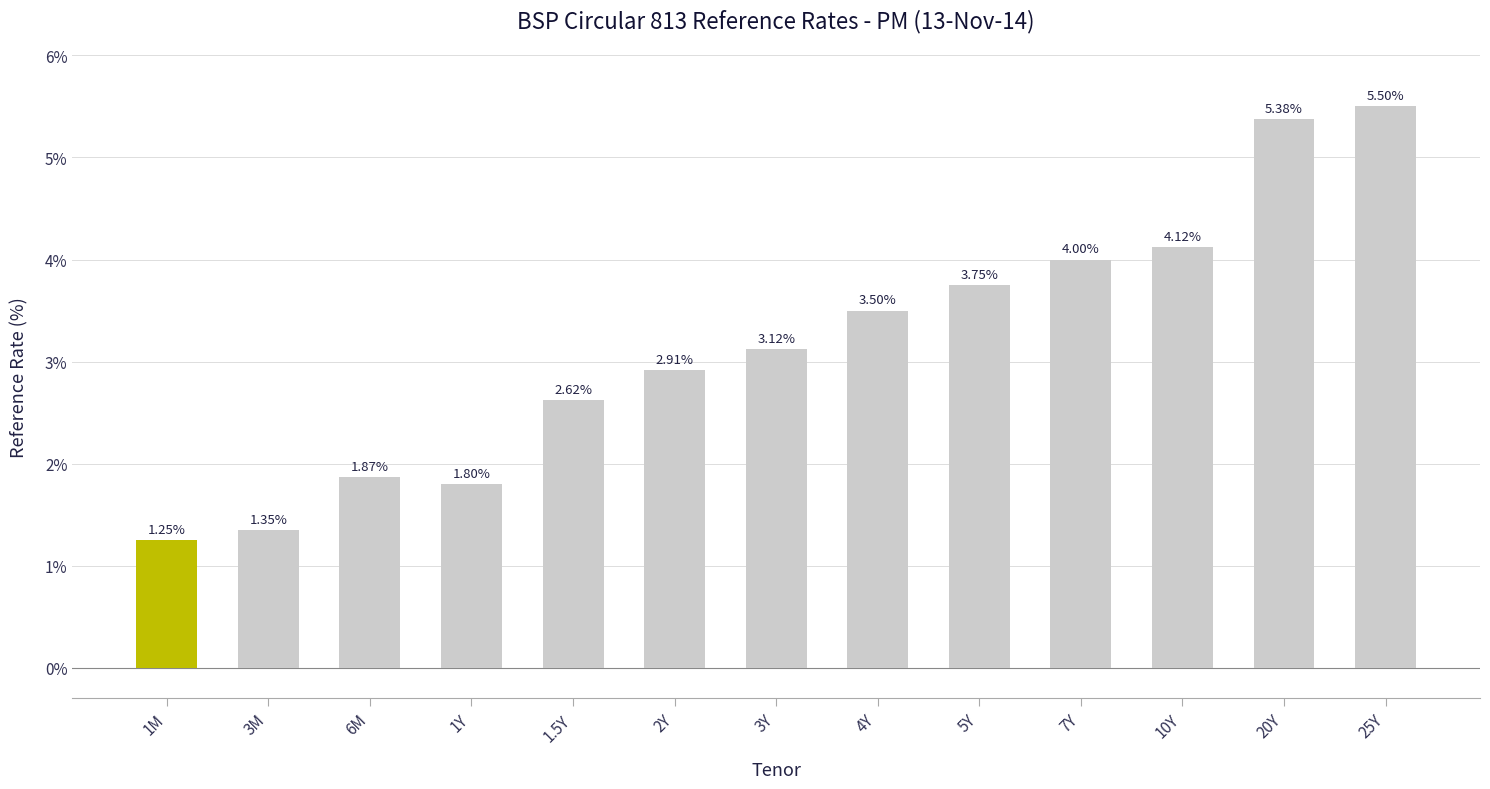

How many values exceed 3?

7